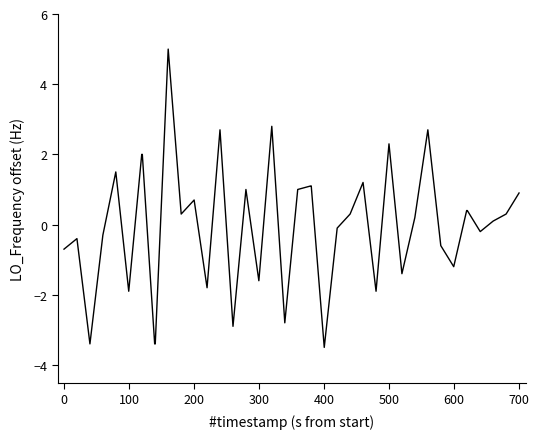

What is the maximum value shown in the chart?

5.0